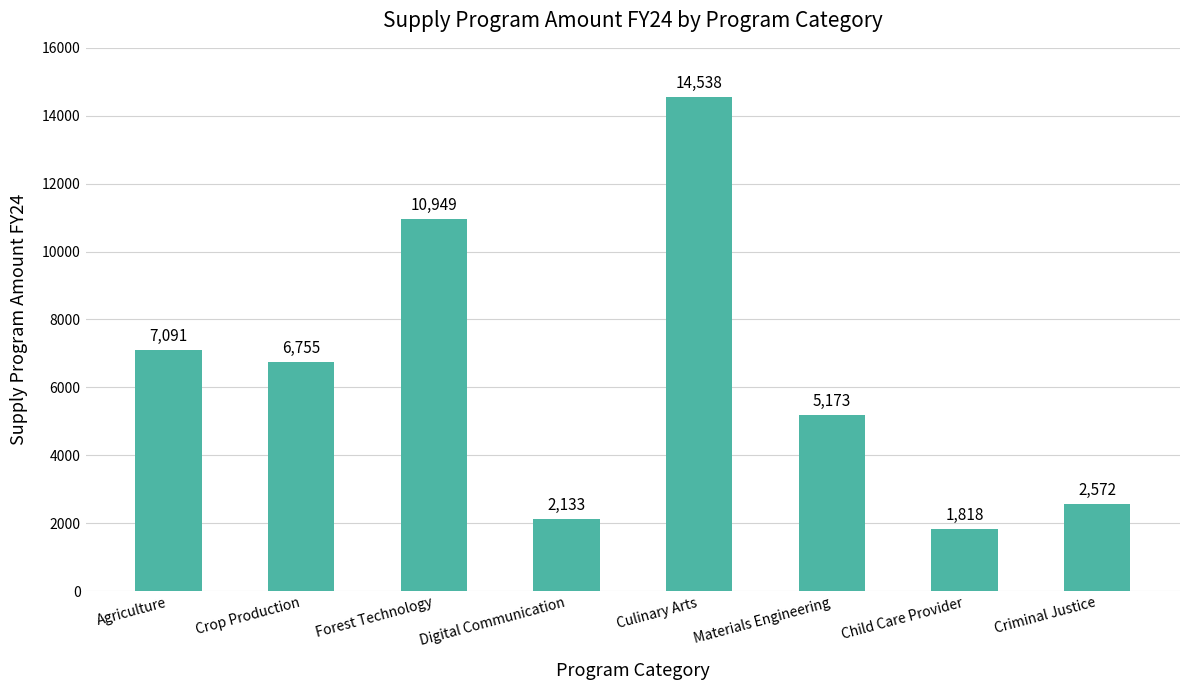

What is the sum of the values at Crop Production and Digital Communication?

8888